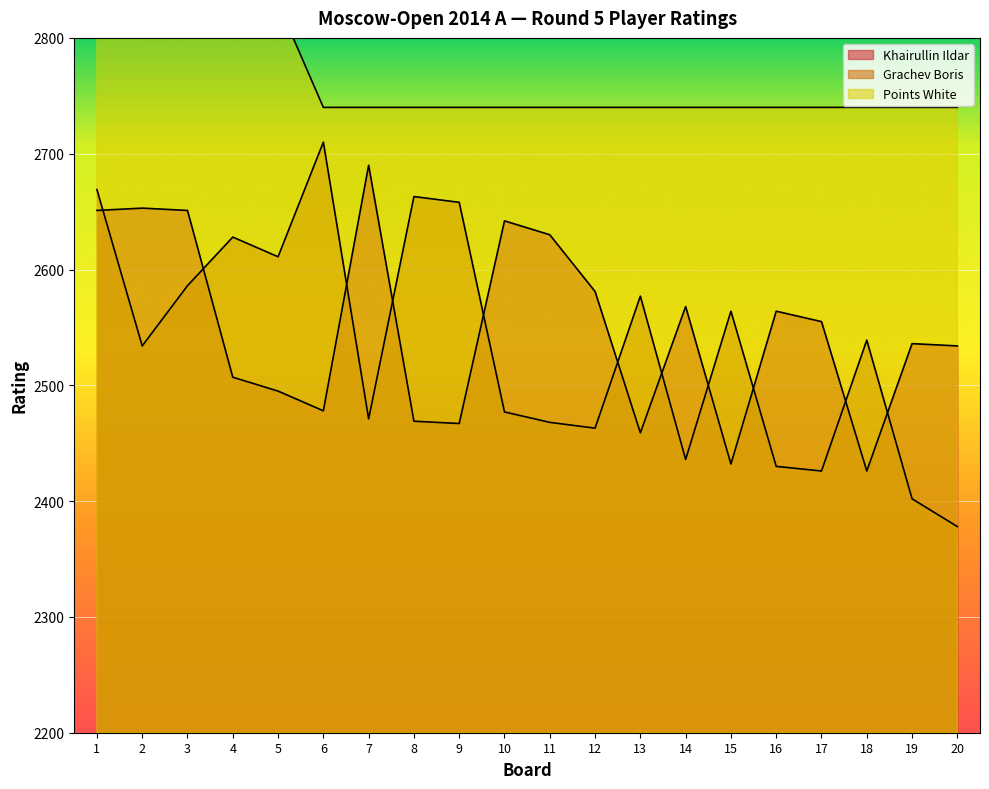

How many data points does each series have?

20